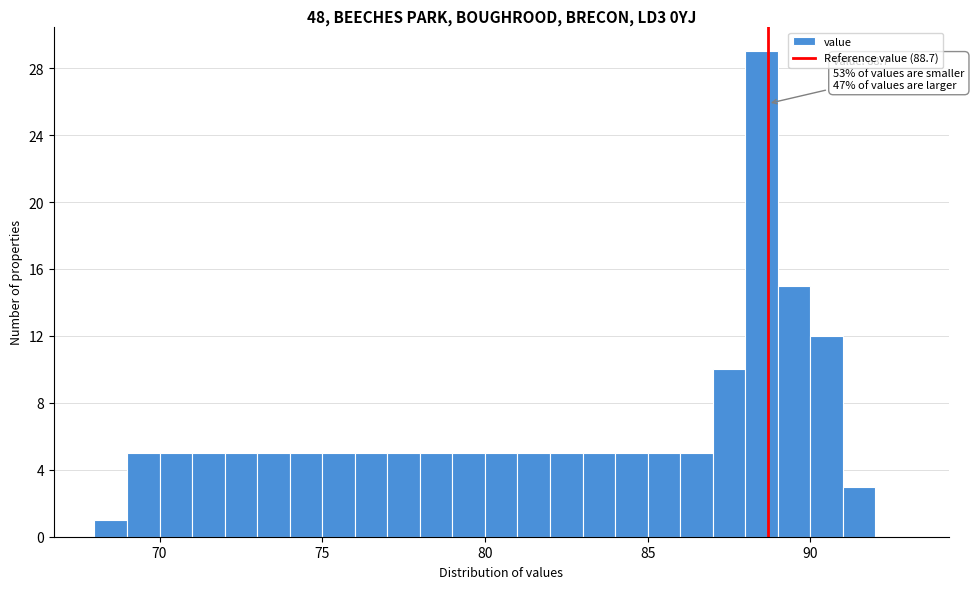

Read against the x-axis, roughly where is the centre of the tallest bar?

88.5